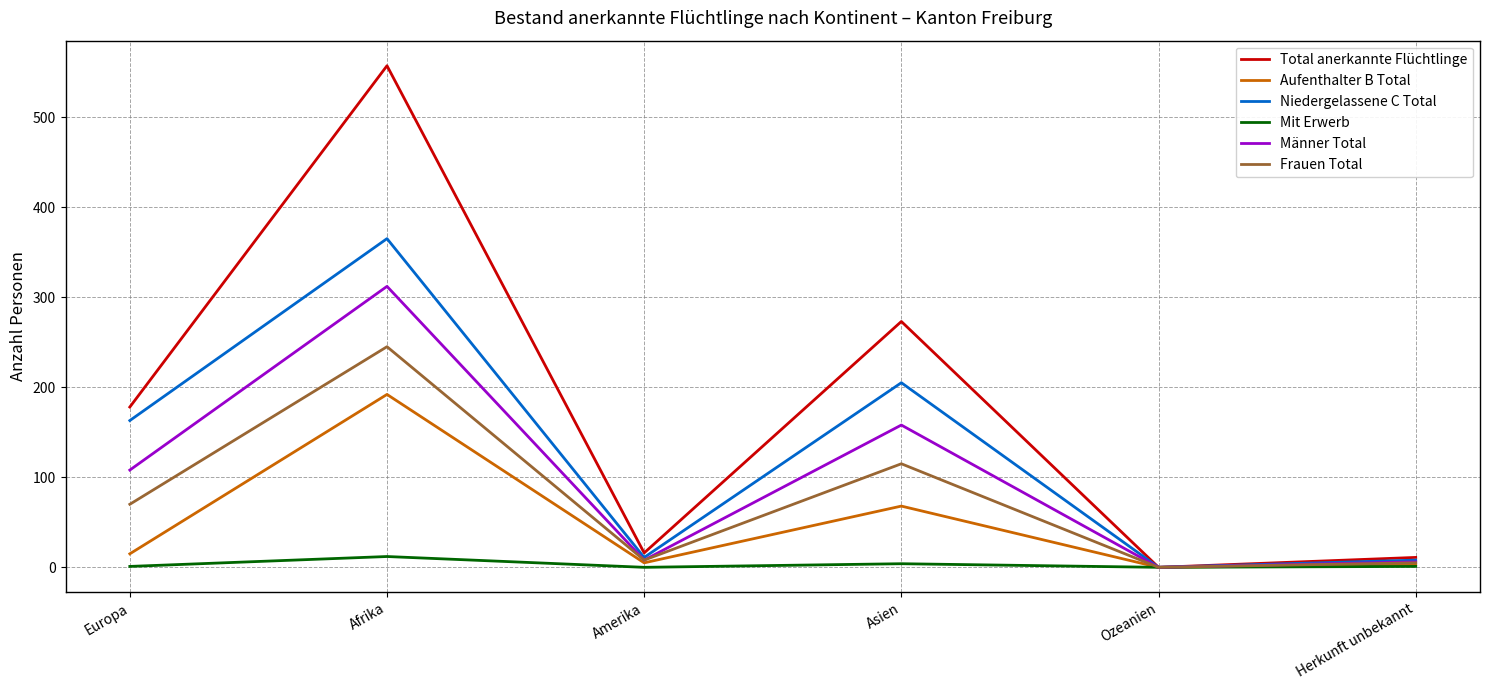

At Afrika, list the series in order from smallest to largest.

Mit Erwerb, Aufenthalter B Total, Frauen Total, Männer Total, Niedergelassene C Total, Total anerkannte Flüchtlinge